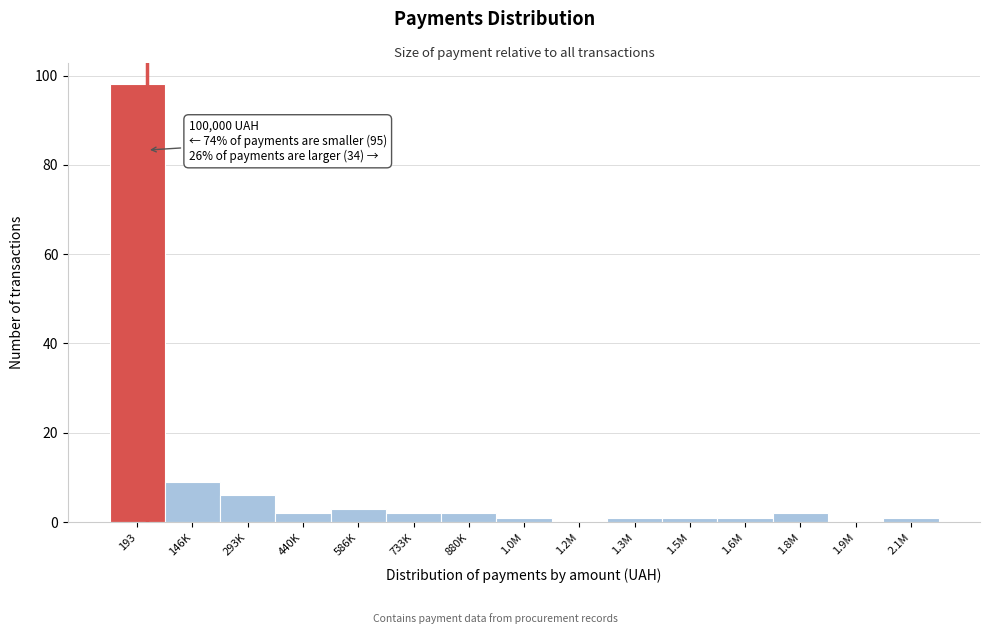

Reading left to right, what are all the values shown in this chart?

193=98	146K=9	293K=6	440K=2	586K=3	733K=2	880K=2	1.0M=1	1.2M=0	1.3M=1	1.5M=1	1.6M=1	1.8M=2	1.9M=0	2.1M=1